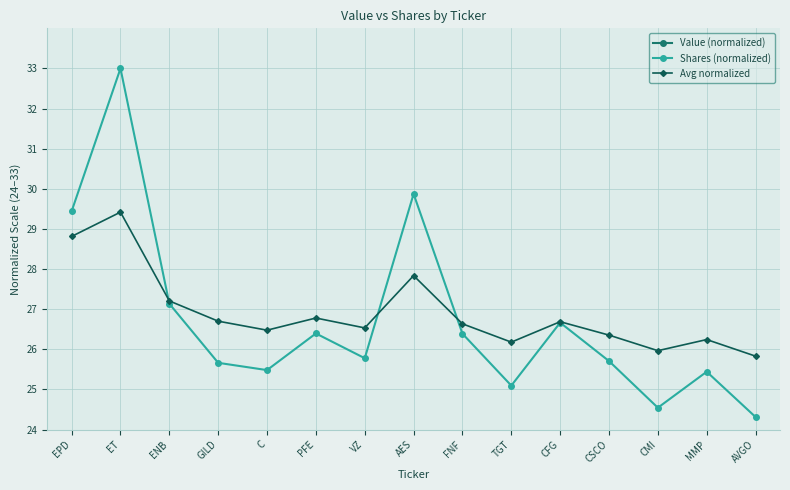

What is the average value of the Value (normalized) series?

46.0